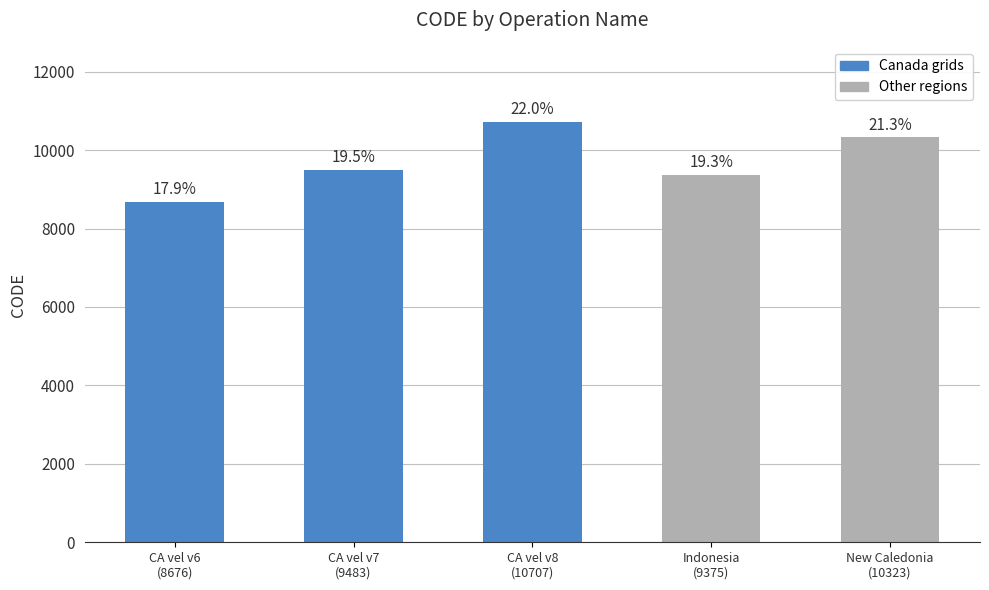

What is the label of the 2nd bar from the left?

CA vel v7
(9483)